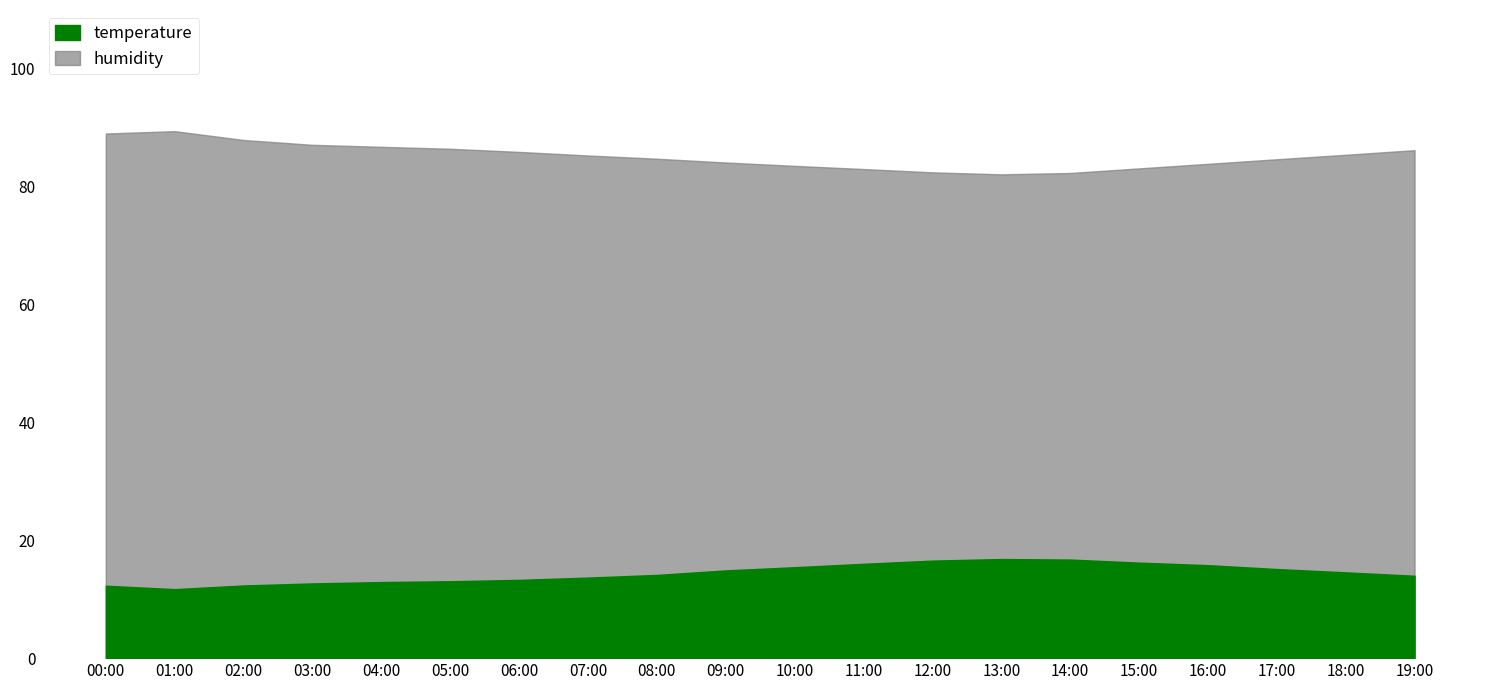

Between 11:00 and 14:00, which series saw the biggest shift?

temperature